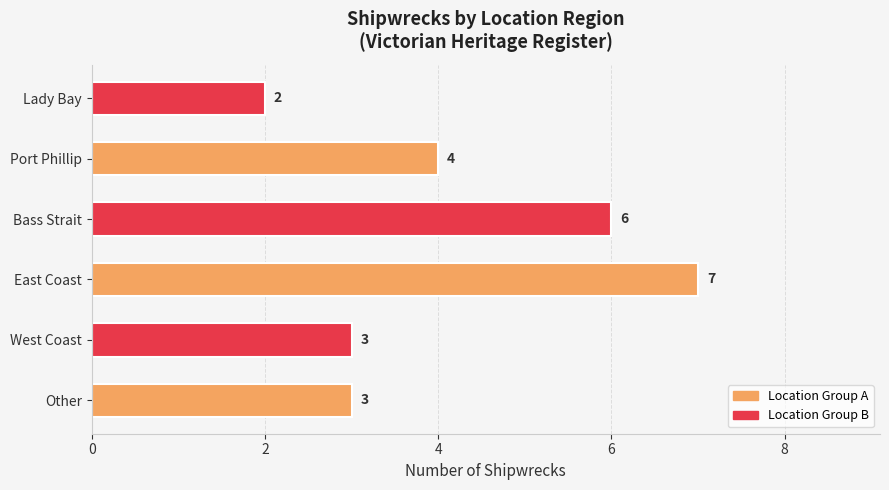

How many values are below 4?

3